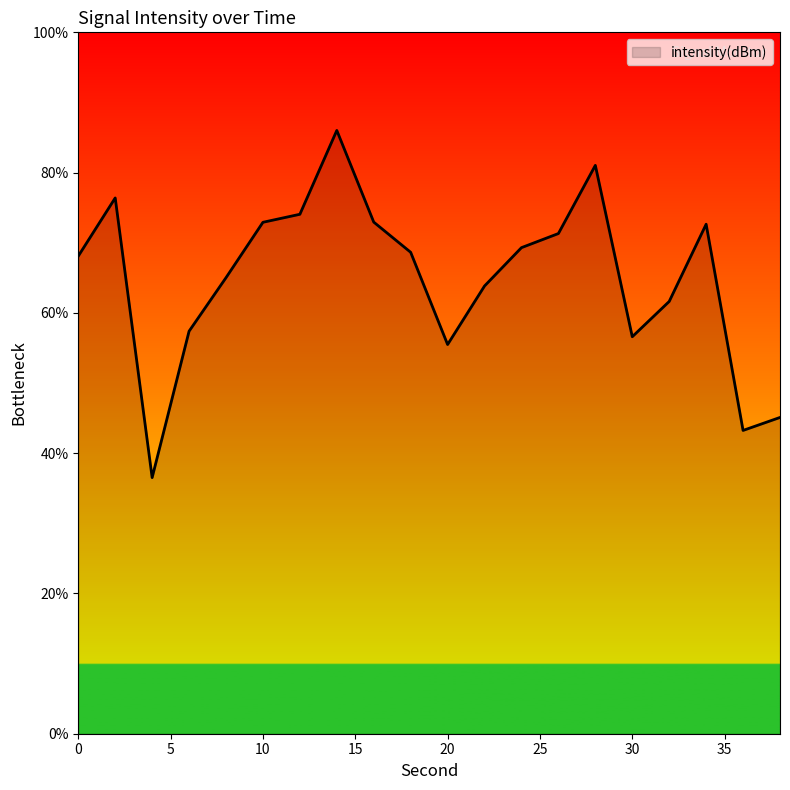

What is the difference between the maximum and minimum values?

49.5